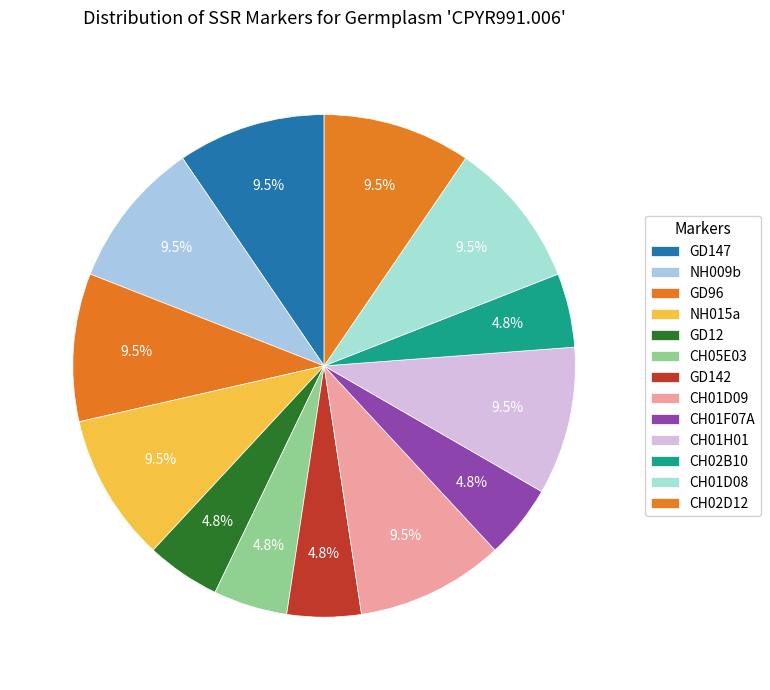

To the nearest percent, what portion does CH01D08 represent?

10%